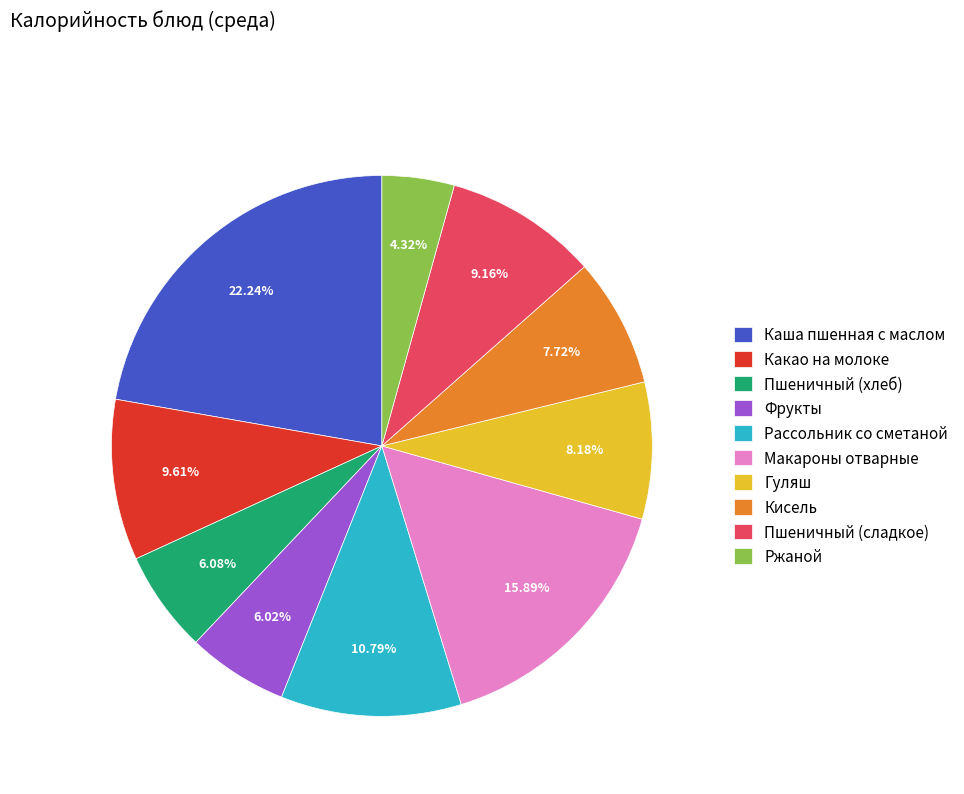

Is Фрукты the majority of the pie?

No